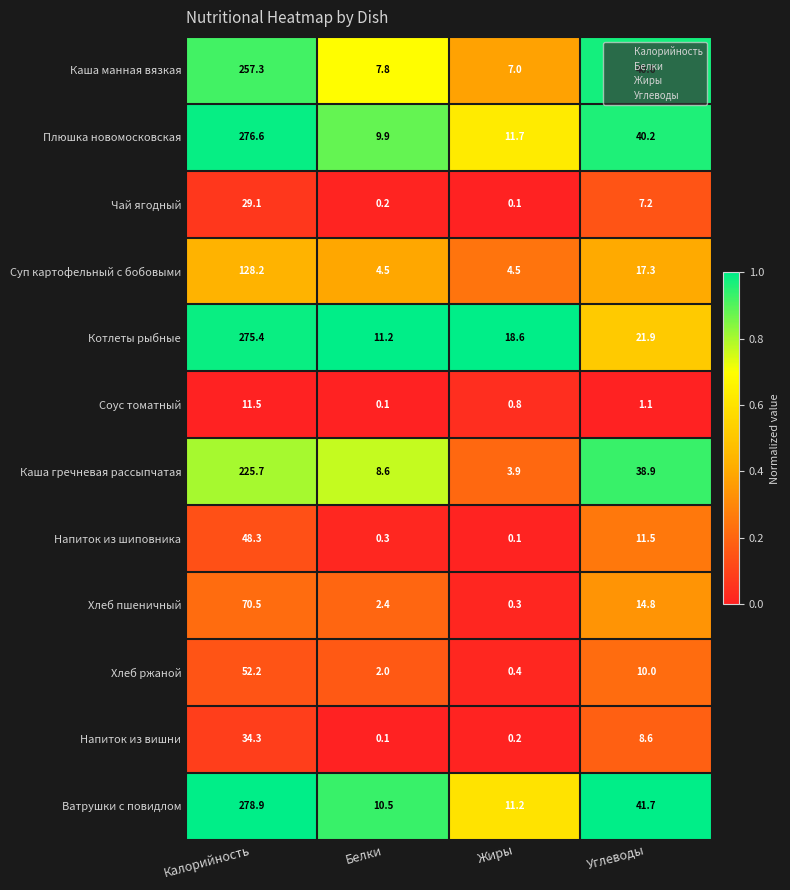

What is the total value across all series at Углеводы?

253.8